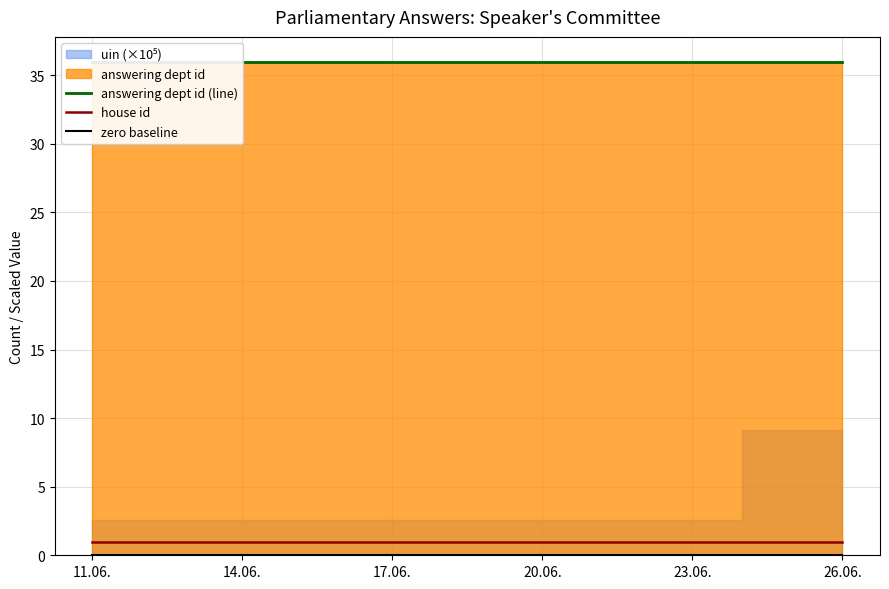

The house id series shows 1 at 26.06.. True or false?

True